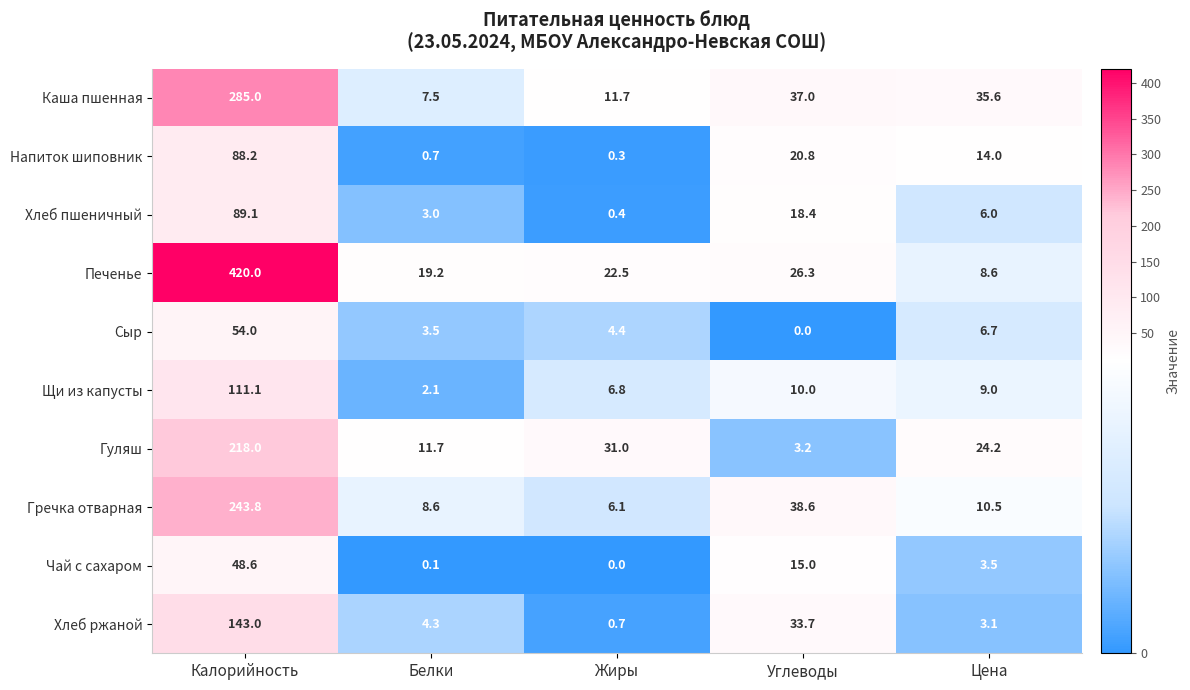

Read the Печенье value at Жиры.

22.5